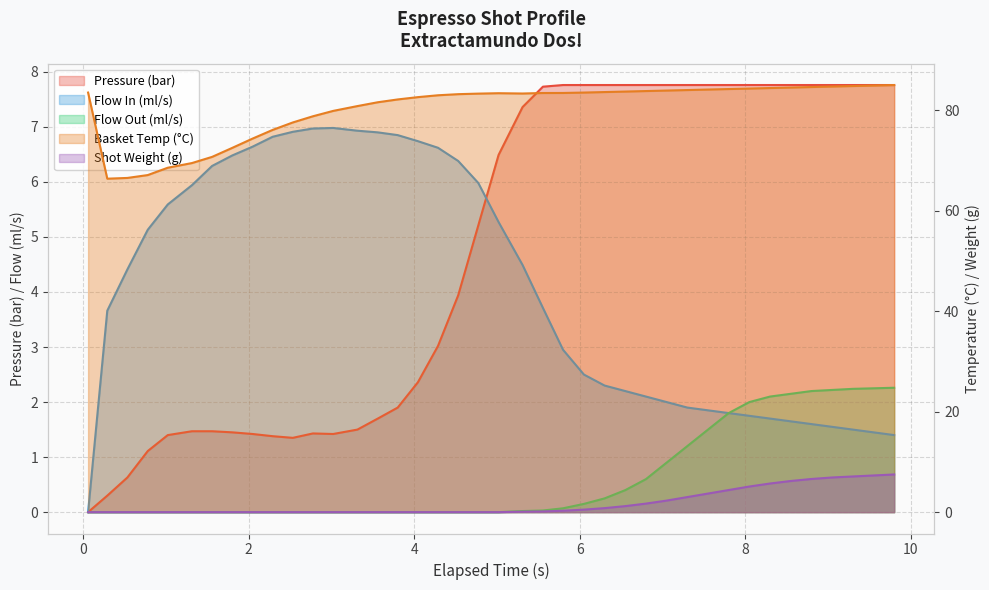

Reading right to left, list all the values displayed in this chart.

pressure: 7.8	7.8	7.8	7.8	7.8	7.8	7.8	7.8	7.8	7.8	7.8	7.8	7.8	7.8	7.8	7.8	7.8	7.7	7.4	6.5	5.2	3.9	3.0	2.4	1.9	1.7	1.5	1.4	1.4	1.4	1.4	1.4	1.4	1.5	1.5	1.4	1.1	0.6	0.3	0.0
flow_in: 1.4	1.4	1.5	1.6	1.6	1.6	1.7	1.8	1.8	1.9	1.9	2.0	2.1	2.2	2.3	2.5	3.0	3.7	4.5	5.3	6.0	6.4	6.6	6.7	6.8	6.9	6.9	7.0	7.0	6.9	6.8	6.6	6.5	6.3	5.9	5.6	5.1	4.4	3.7	0.0
flow_out: 2.3	2.2	2.2	2.2	2.2	2.1	2.1	2.0	1.8	1.5	1.2	0.9	0.6	0.4	0.2	0.1	0.1	0.0	0.0	0.0	0.0	0.0	0.0	0.0	0.0	0.0	0.0	0.0	0.0	0.0	0.0	0.0	0.0	0.0	0.0	0.0	0.0	0.0	0.0	0.0
water_temperature_basket: 85.0	84.9	84.8	84.7	84.6	84.5	84.4	84.3	84.2	84.1	84.0	83.9	83.8	83.7	83.6	83.5	83.4	83.4	83.3	83.4	83.3	83.2	83.0	82.6	82.1	81.6	80.8	79.8	78.8	77.5	76.1	74.3	72.5	70.7	69.5	68.5	67.1	66.5	66.4	83.5
current_total_shot_weight: 7.5	7.3	7.1	6.9	6.6	6.2	5.7	5.1	4.4	3.7	3.0	2.3	1.7	1.2	0.8	0.5	0.3	0.1	0.1	0.0	0.0	0.0	0.0	0.0	0.0	0.0	0.0	0.0	0.0	0.0	0.0	0.0	0.0	0.0	0.0	0.0	0.0	0.0	0.0	0.0